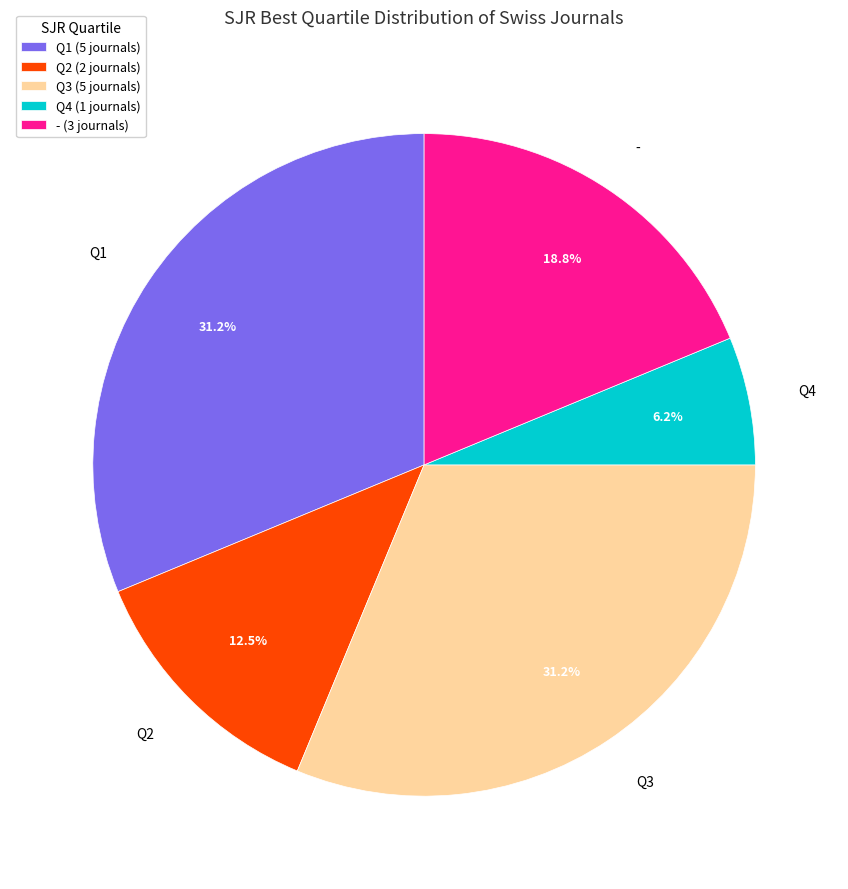

Combined, do Q3 and Q1 account for over 50%?

Yes